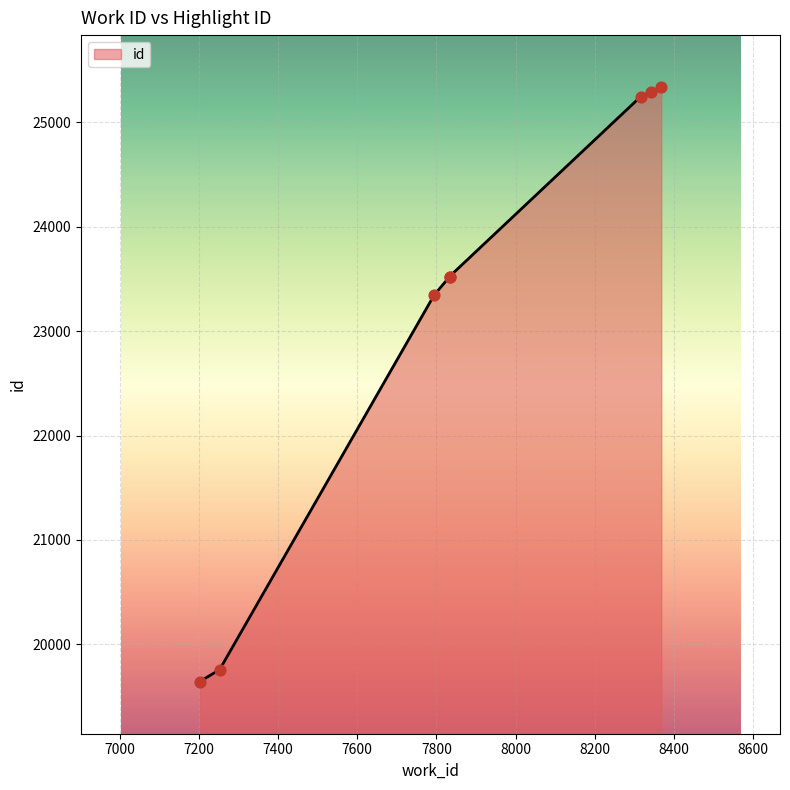

Approximately how many times larger is the value at 7252 compared to 8368?

0.8